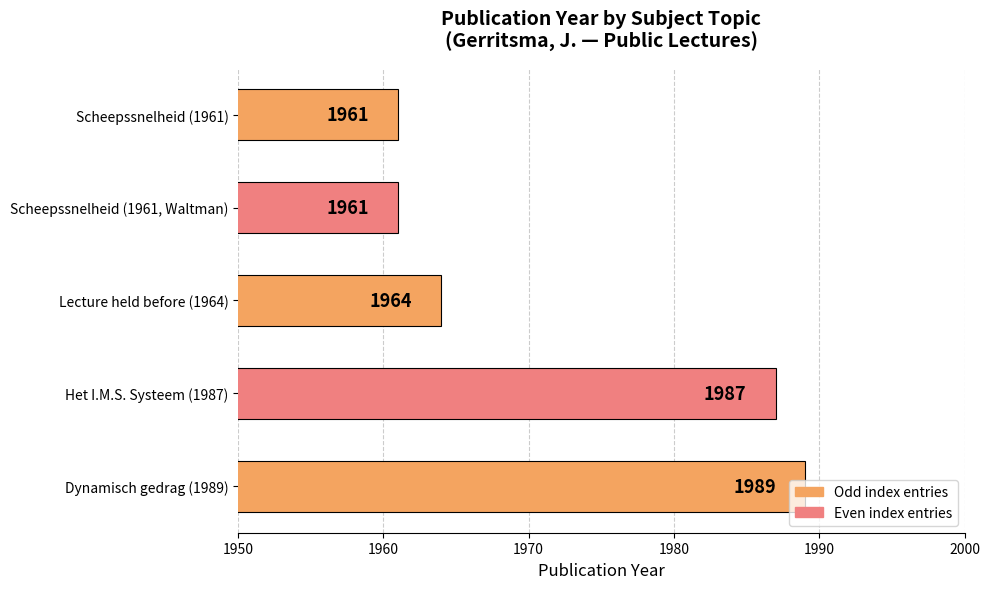

Which label corresponds to the largest value in the chart?

Dynamisch gedrag (1989)